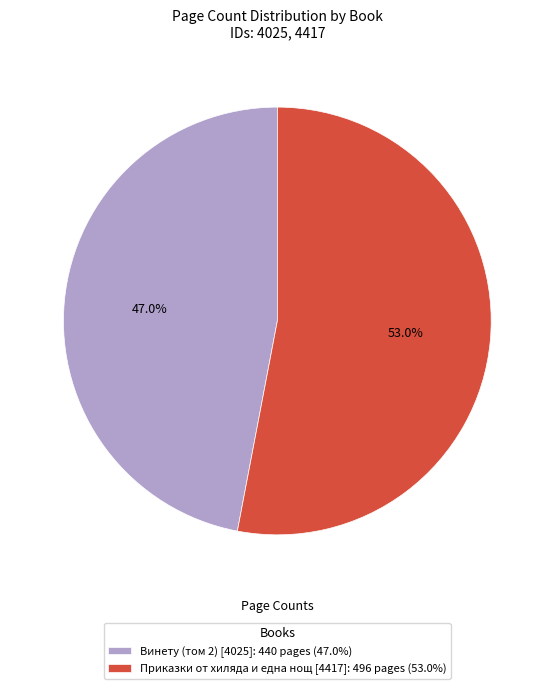

Approximately how many times larger is the value at Приказки от хиляда и една нощ [4417]: 496 pages (53.0%) compared to Винету (том 2) [4025]: 440 pages (47.0%)?

1.1